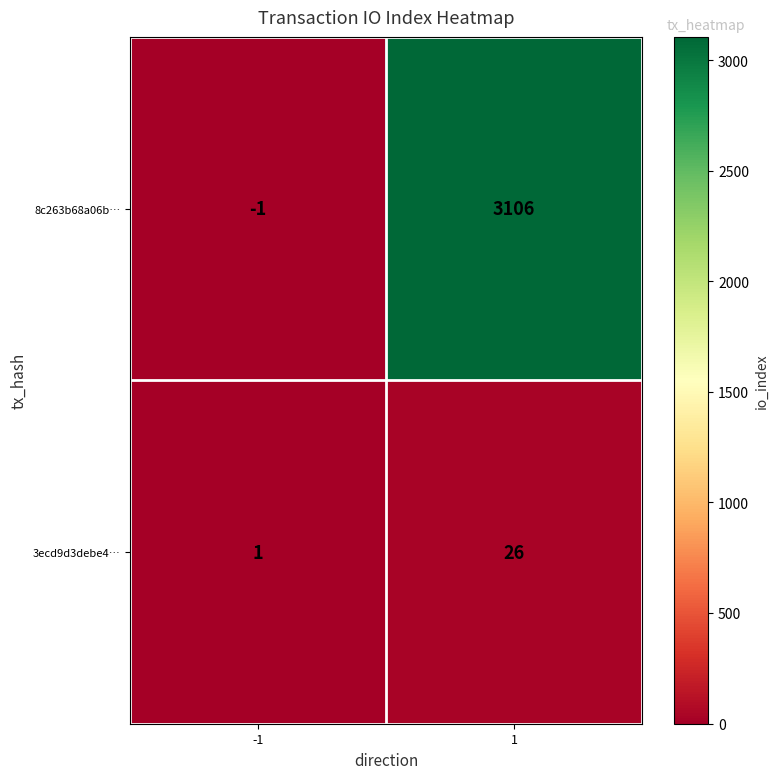

Rank the series by their maximum value, from lowest to highest.

3ecd9d3debe4…, 8c263b68a06b…